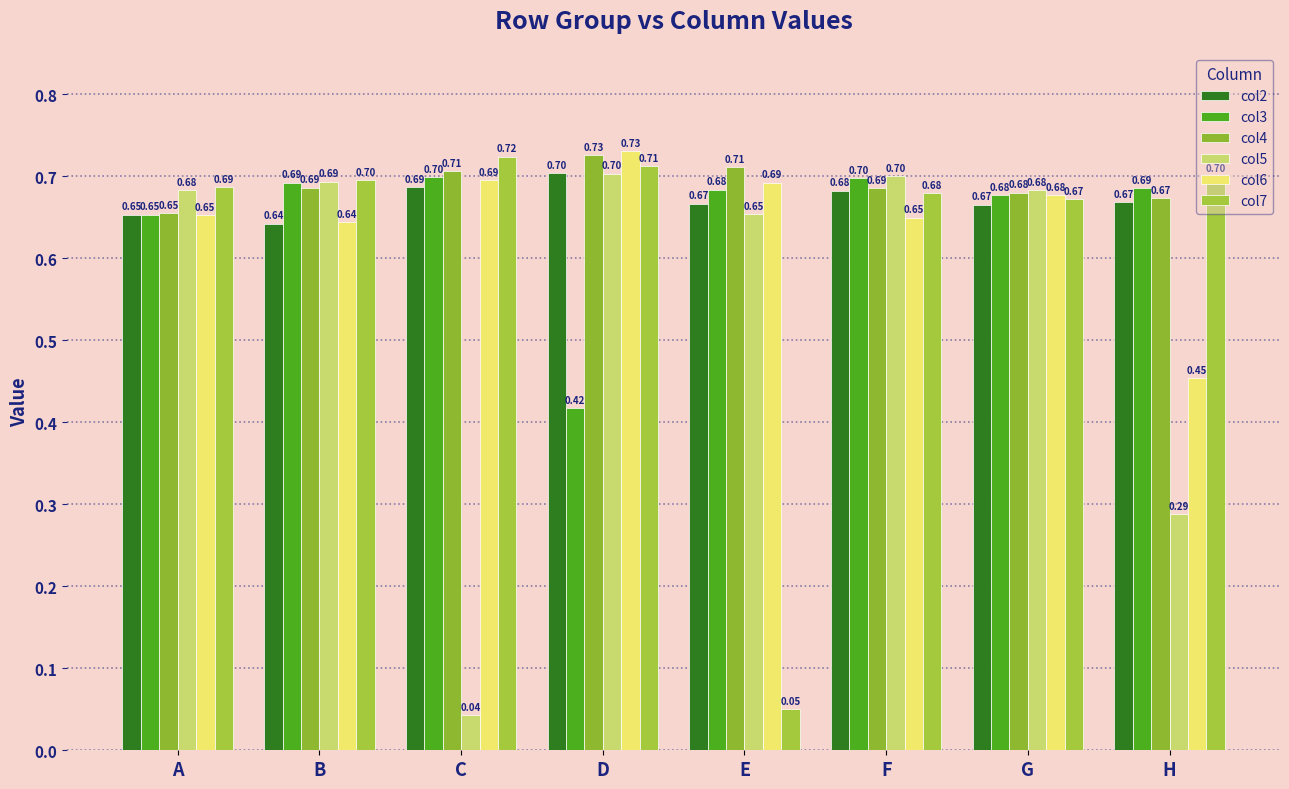

Rank the categories by col5 value from lowest to highest.

C, H, E, A, G, B, F, D